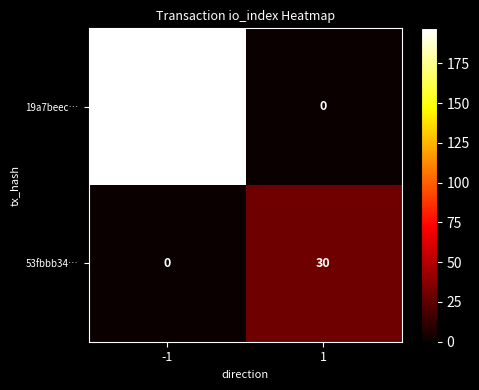

The value of 19a7beec… at -1 is 197. True or false?

True